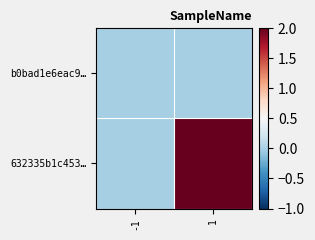

Rank the series by their average value, from lowest to highest.

b0bad1e6eac9…, 632335b1c453…